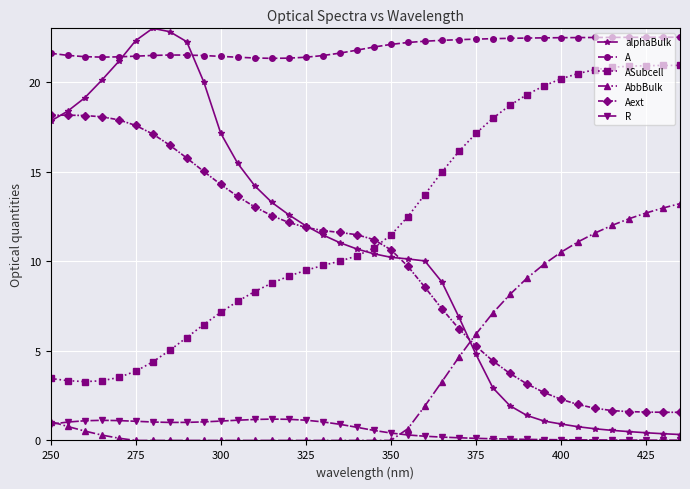

What is the highest value of the ASubcell series?

20.9